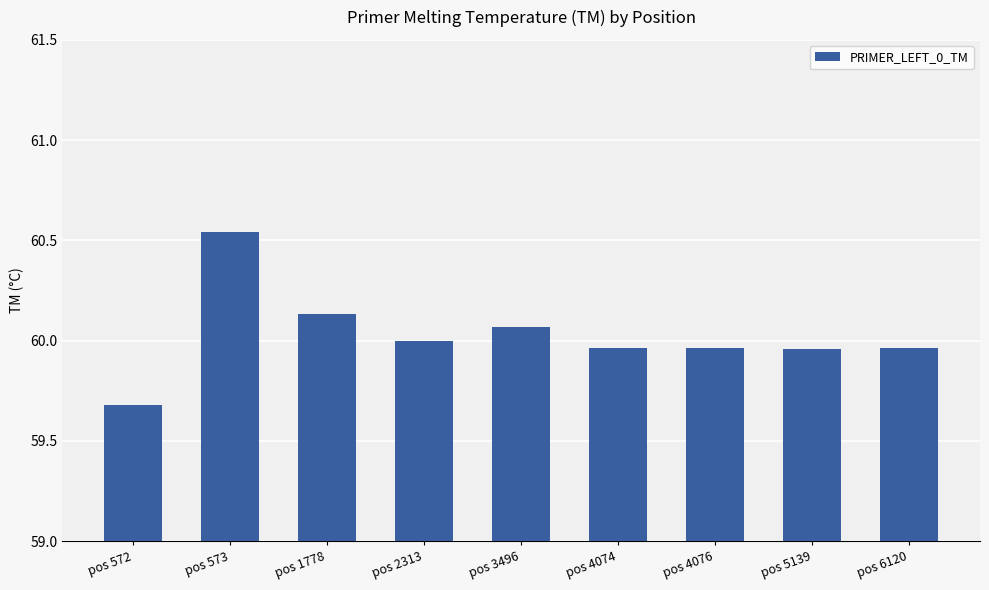

At which label is the value closest to 60?

pos 2313